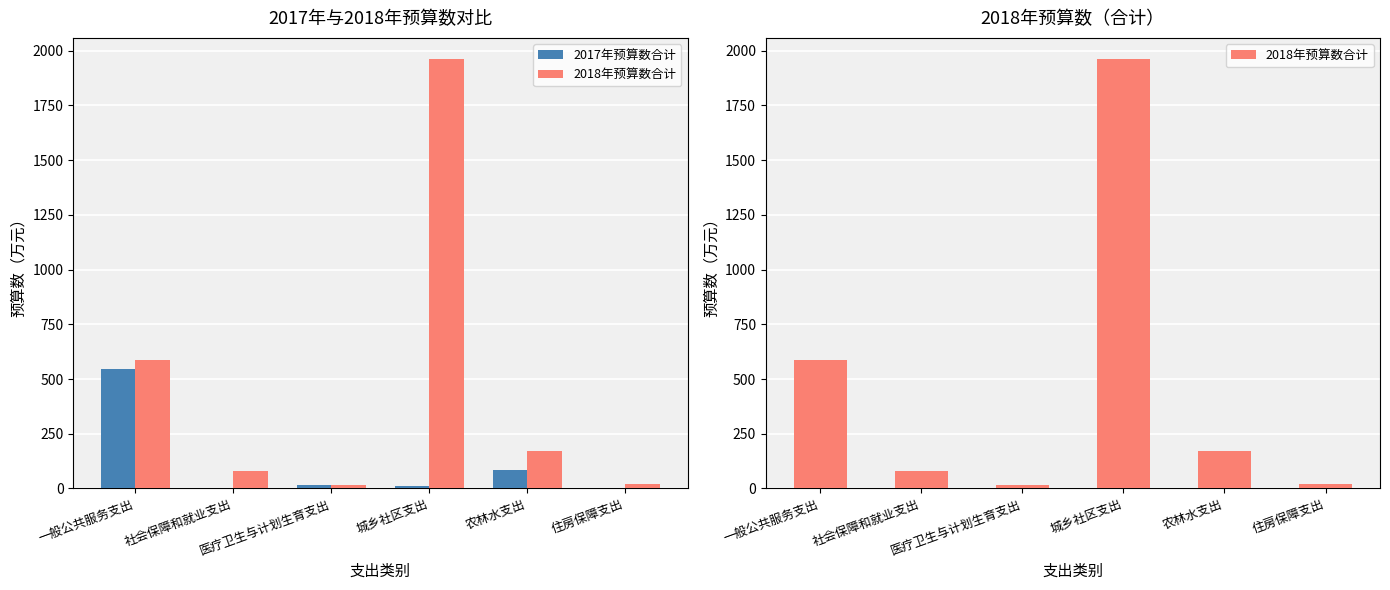

What is the sum of all 2018年预算数合计 values?

2829.5